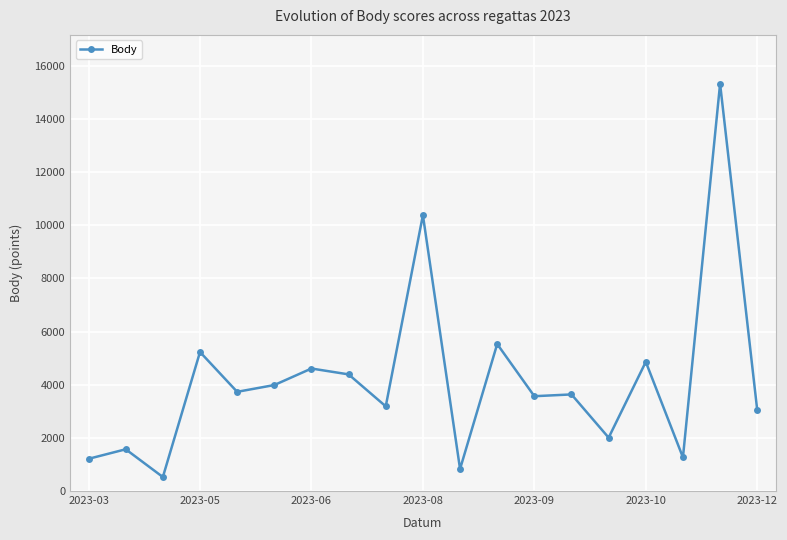

What is the smallest value displayed?

527